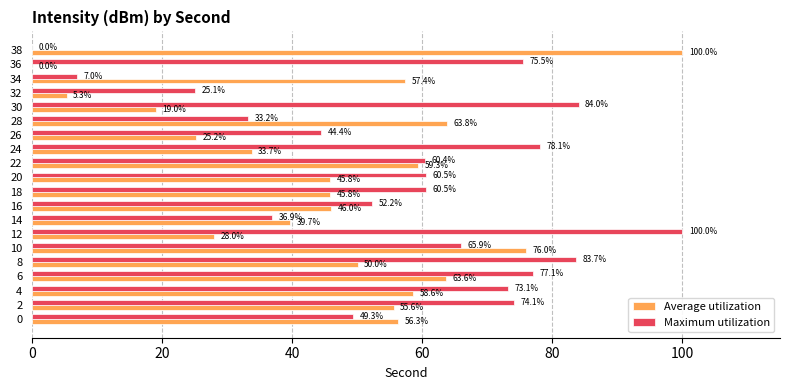

What is the sum of all Maximum utilization values?

1141.0